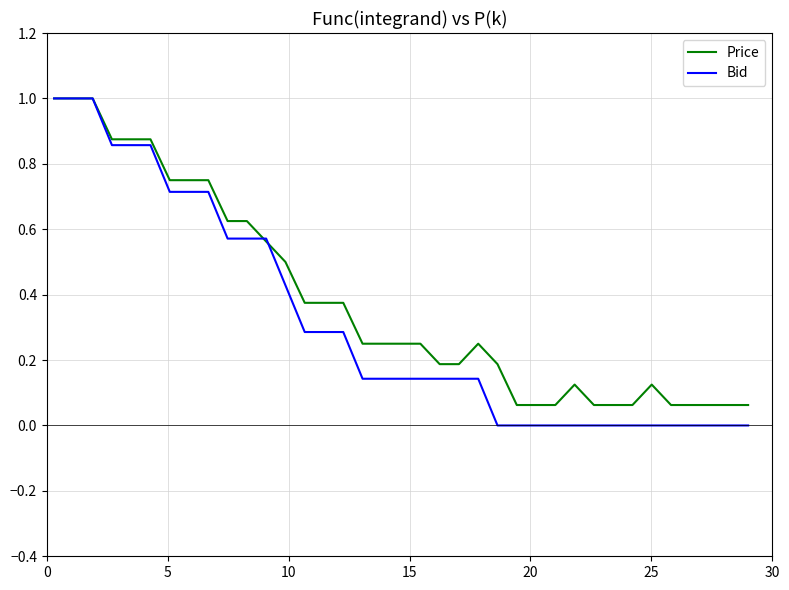

Which series has the largest range (max minus min)?

Bid